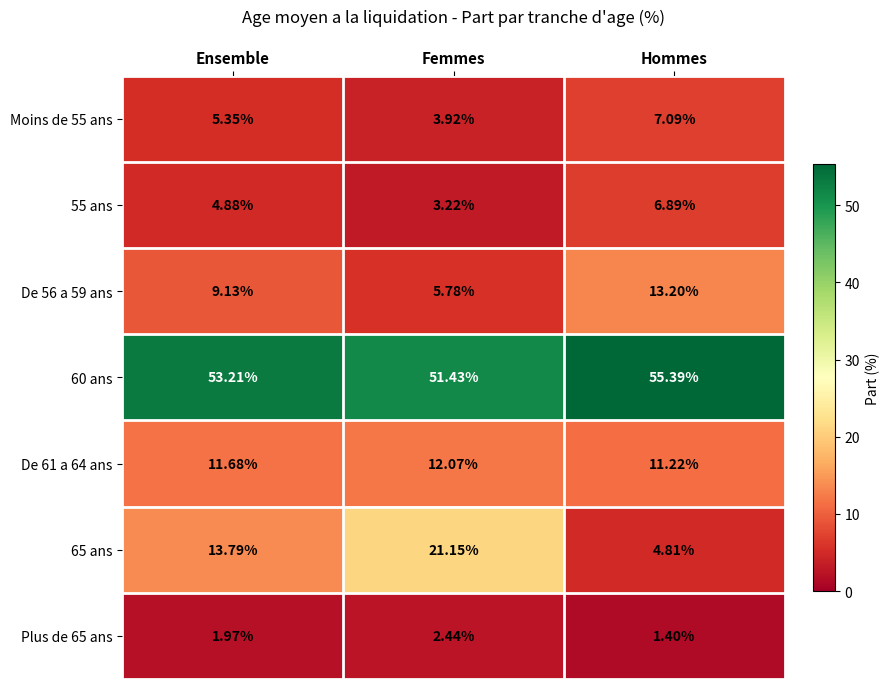

What is the total value across all series at Femmes?

100.0